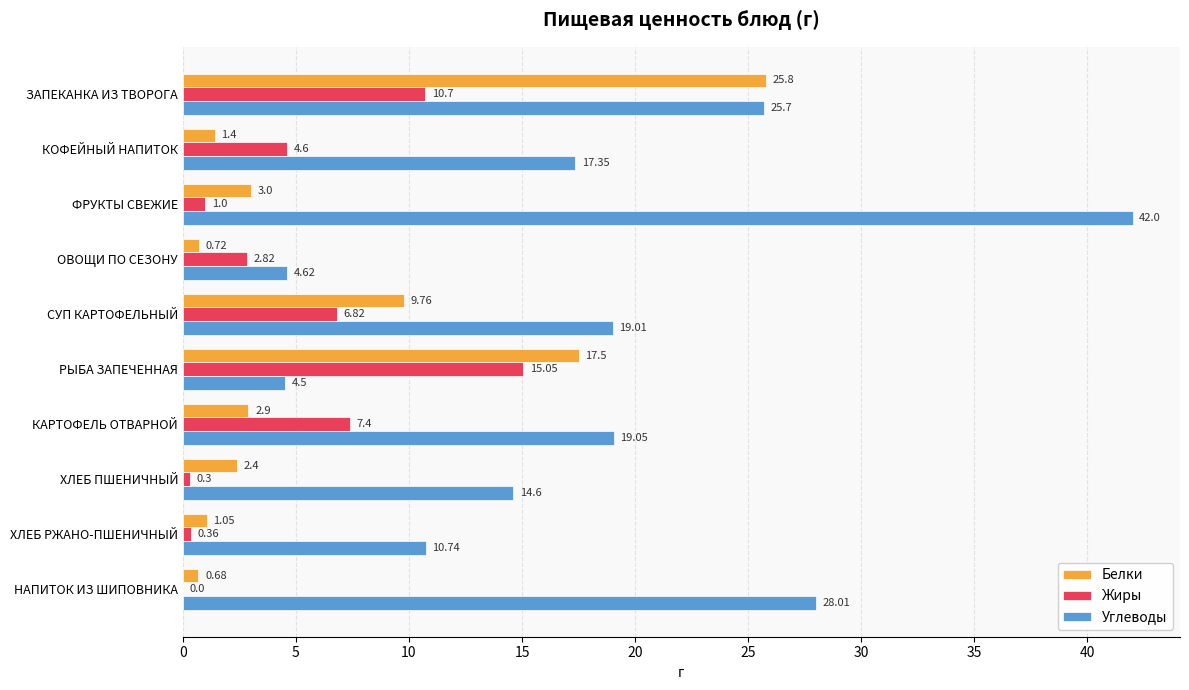

Is the value of Жиры at ХЛЕБ РЖАНО-ПШЕНИЧНЫЙ greater than the value of Углеводы at НАПИТОК ИЗ ШИПОВНИКА?

No